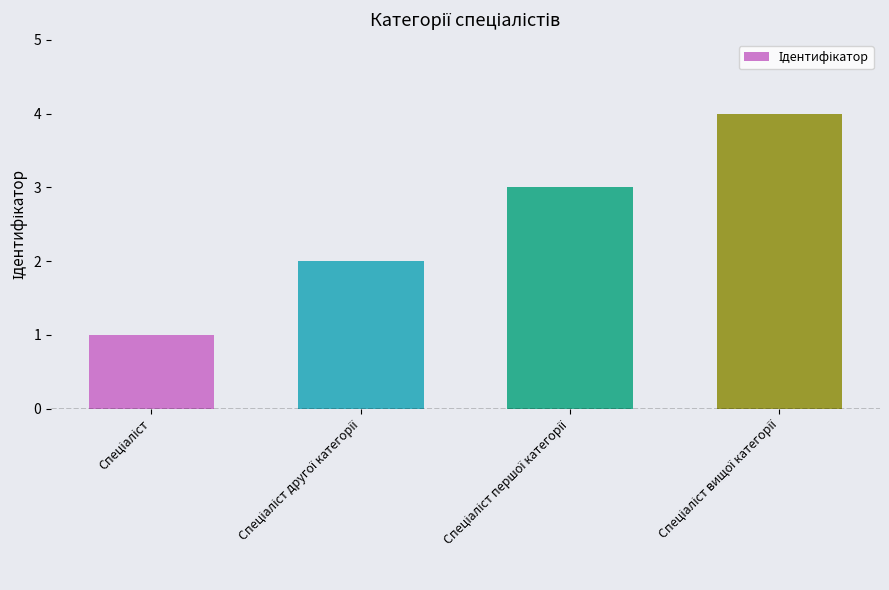

What is the sum of all values?

10